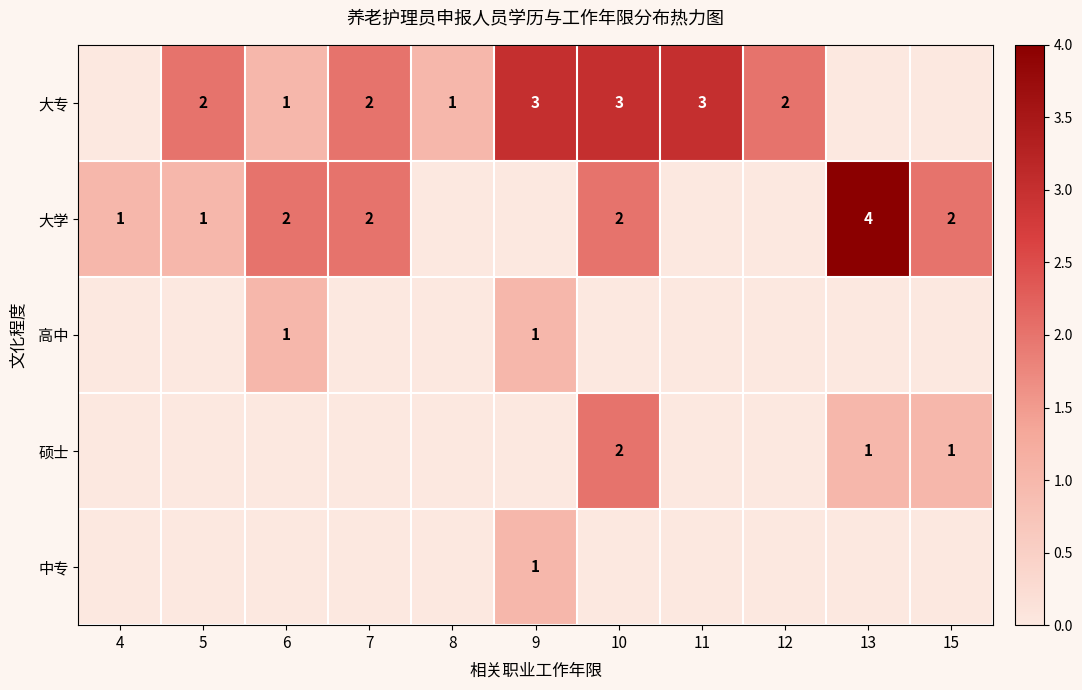

The 大专 series shows 3 at 9. True or false?

True